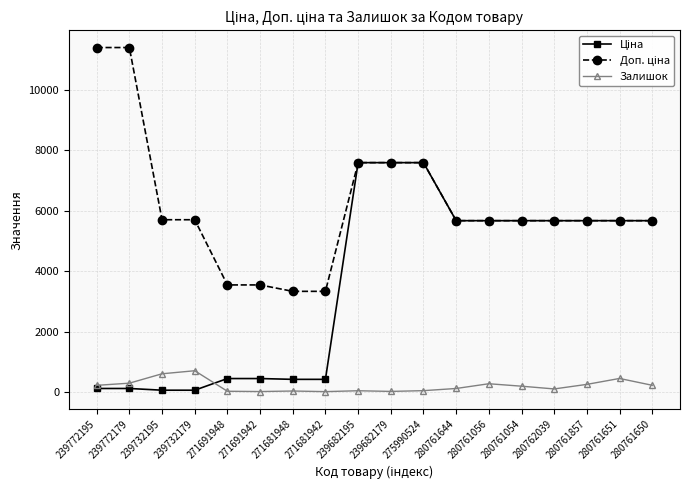

In Залишок, how many points are lower than both neighbors (excluding endpoints)?

4